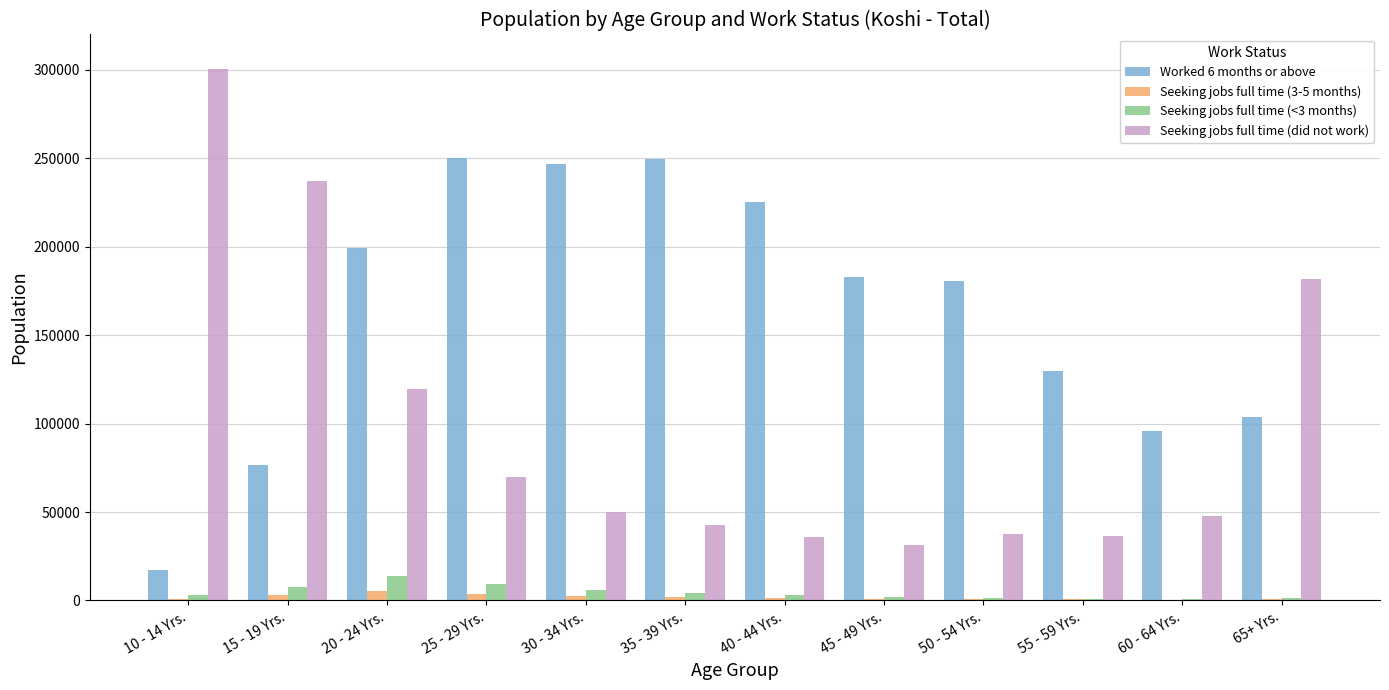

Is the value of Seeking jobs full time (did not work) at 15 - 19 Yrs. greater than the value of Seeking jobs full time (<3 months) at 35 - 39 Yrs.?

Yes